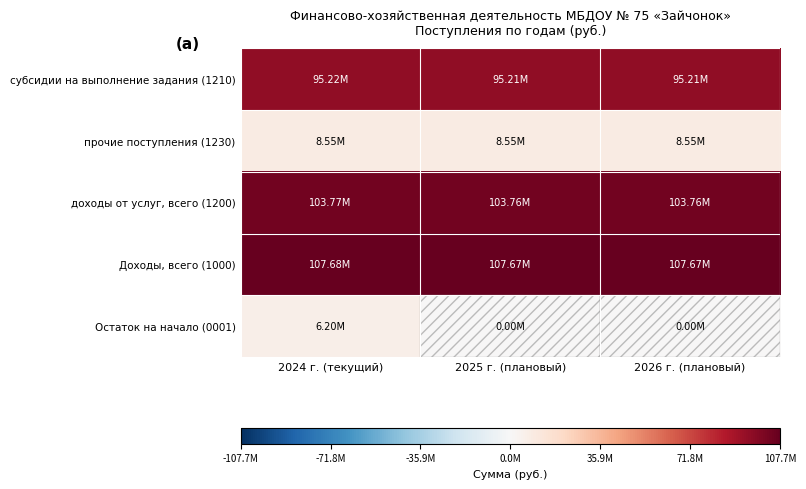

Reading right to left, extract all data points from this chart.

субсидии на выполнение задания (1210): 2026 г. (плановый)=95213200.0	2025 г. (плановый)=95213200.0	2024 г. (текущий)=95224800.0
прочие поступления (1230): 2026 г. (плановый)=8546786.1	2025 г. (плановый)=8546786.1	2024 г. (текущий)=8546786.1
доходы от услуг, всего (1200): 2026 г. (плановый)=103759986.1	2025 г. (плановый)=103759986.1	2024 г. (текущий)=103771586.1
Доходы, всего (1000): 2026 г. (плановый)=107669386.1	2025 г. (плановый)=107669386.1	2024 г. (текущий)=107680986.1
Остаток на начало (0001): 2026 г. (плановый)=0.0	2025 г. (плановый)=0.0	2024 г. (текущий)=6199246.8